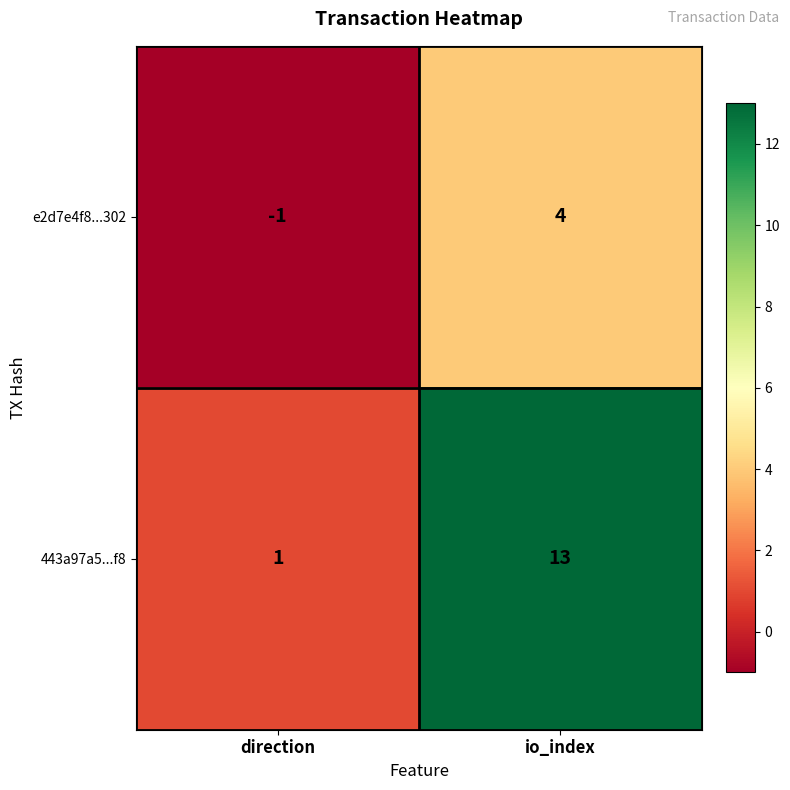

At which category does the chart reach its peak across all series?

io_index